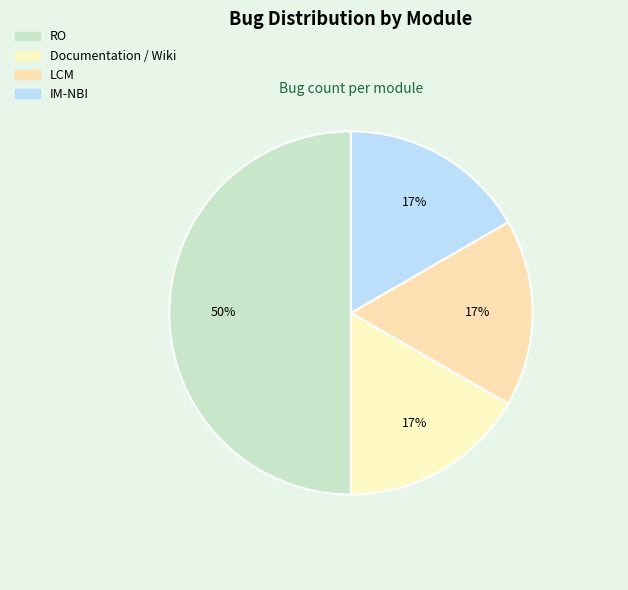

Rank the categories by value from lowest to highest.

Documentation / Wiki, LCM, IM-NBI, RO